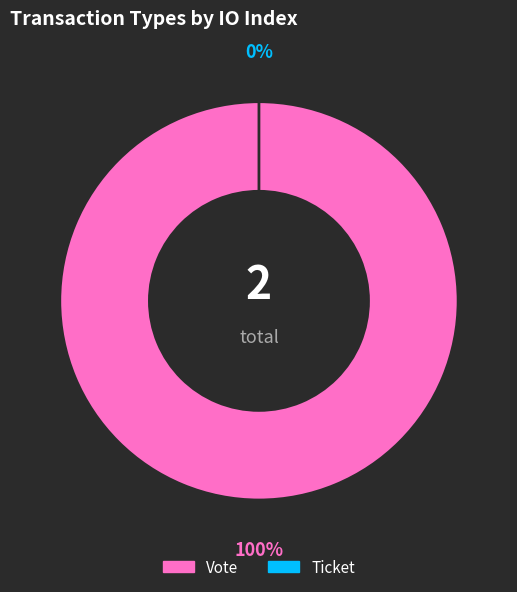

To the nearest percent, what portion does Vote (io_index=1) represent?

100%